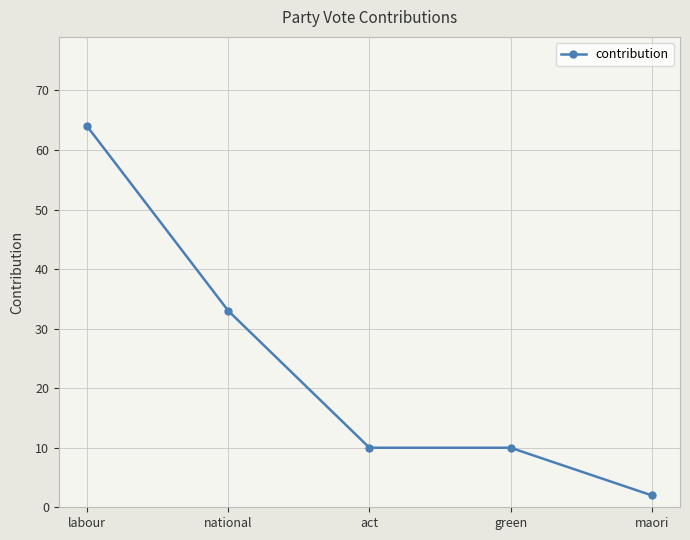

What is the minimum value shown in the chart?

2